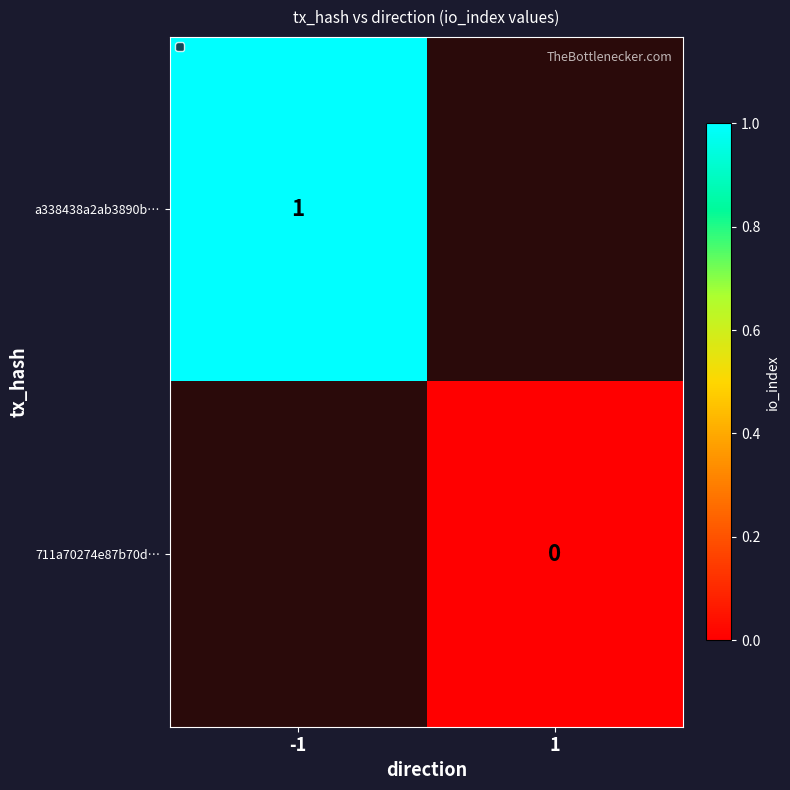

Is it true that a338438a2ab3890b… equals 1 at -1?

True